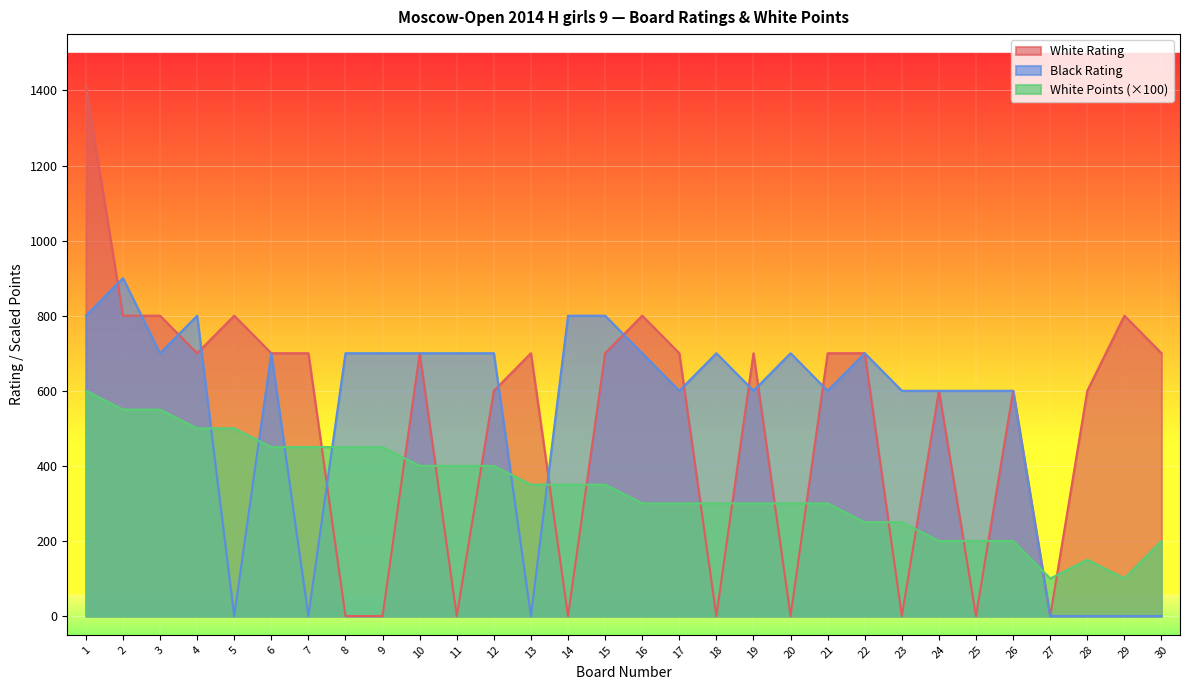

Rank the categories by White Rating value from highest to lowest.

1, 2, 3, 5, 16, 29, 4, 6, 7, 10, 13, 15, 17, 19, 21, 22, 30, 12, 24, 26, 28, 8, 9, 11, 14, 18, 20, 23, 25, 27